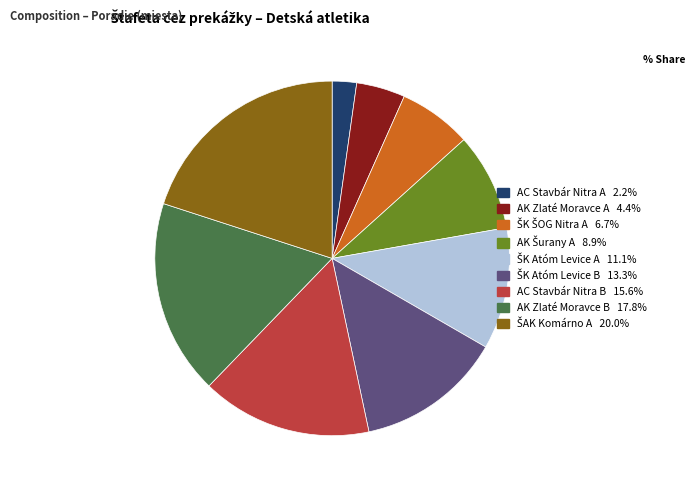

Combined, do AK Zlaté Moravce B and AK Zlaté Moravce A account for over 50%?

No